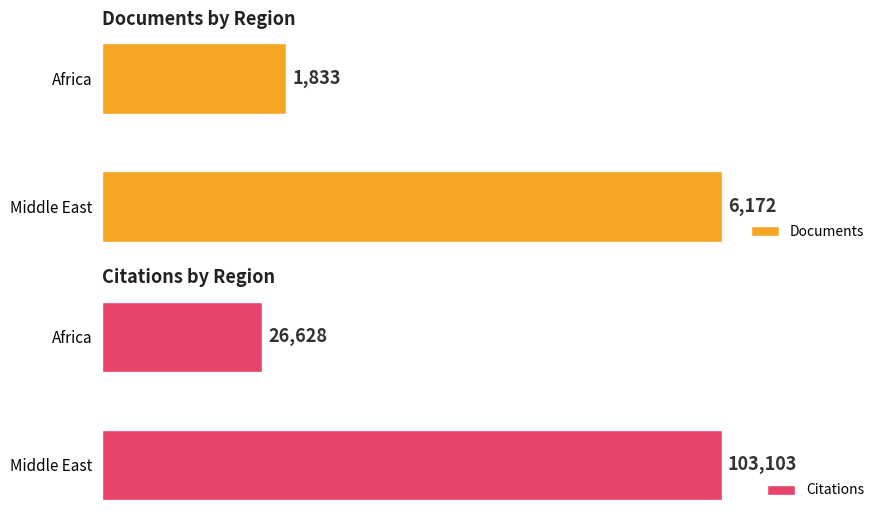

Are the bars horizontal?

Yes